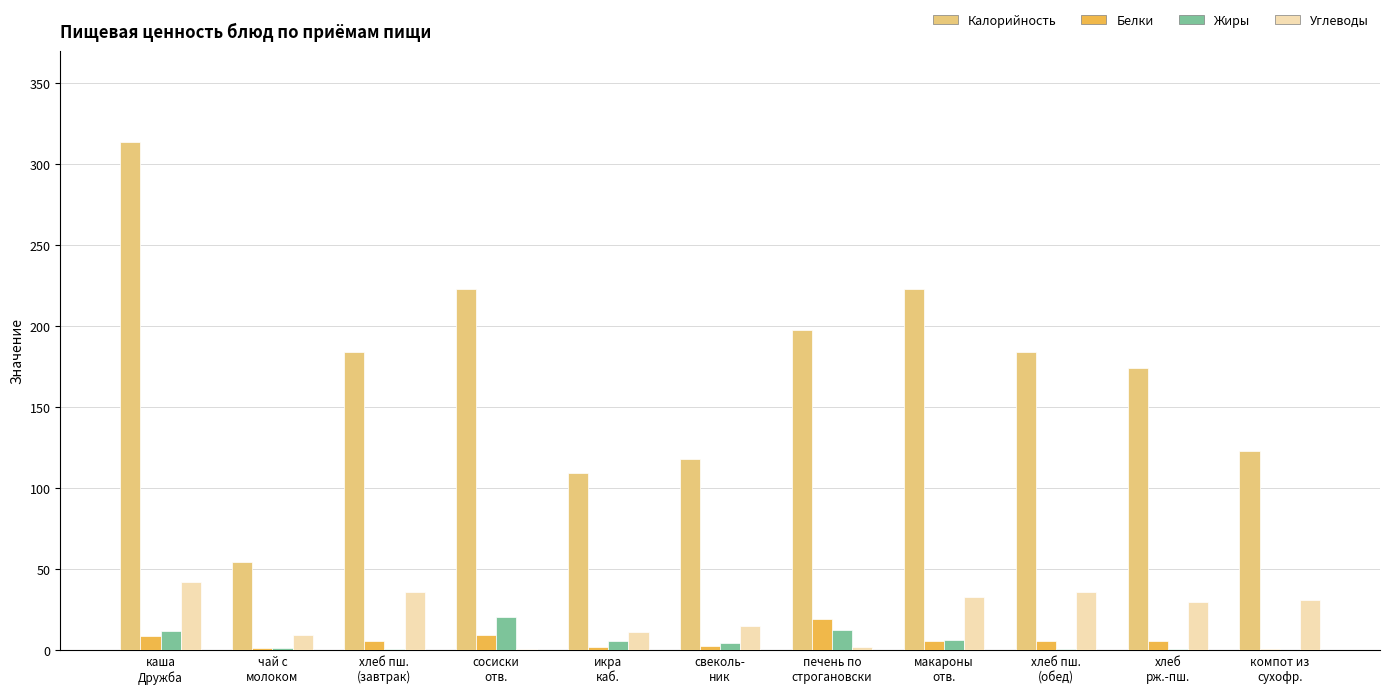

What is the highest value of the Калорийность series?

313.5